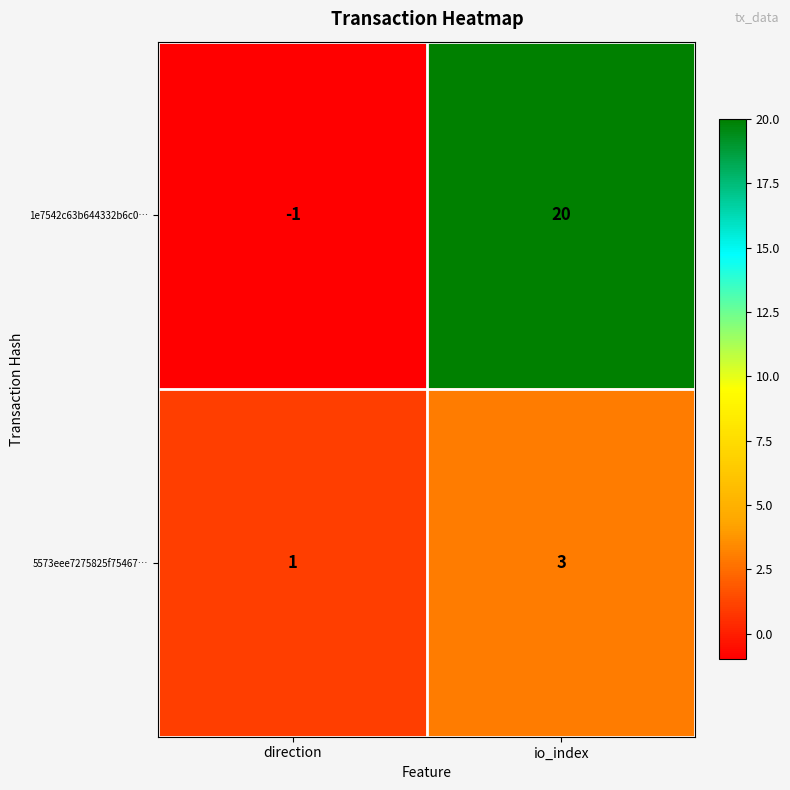

What is the spread (max minus min) of values at direction?

2